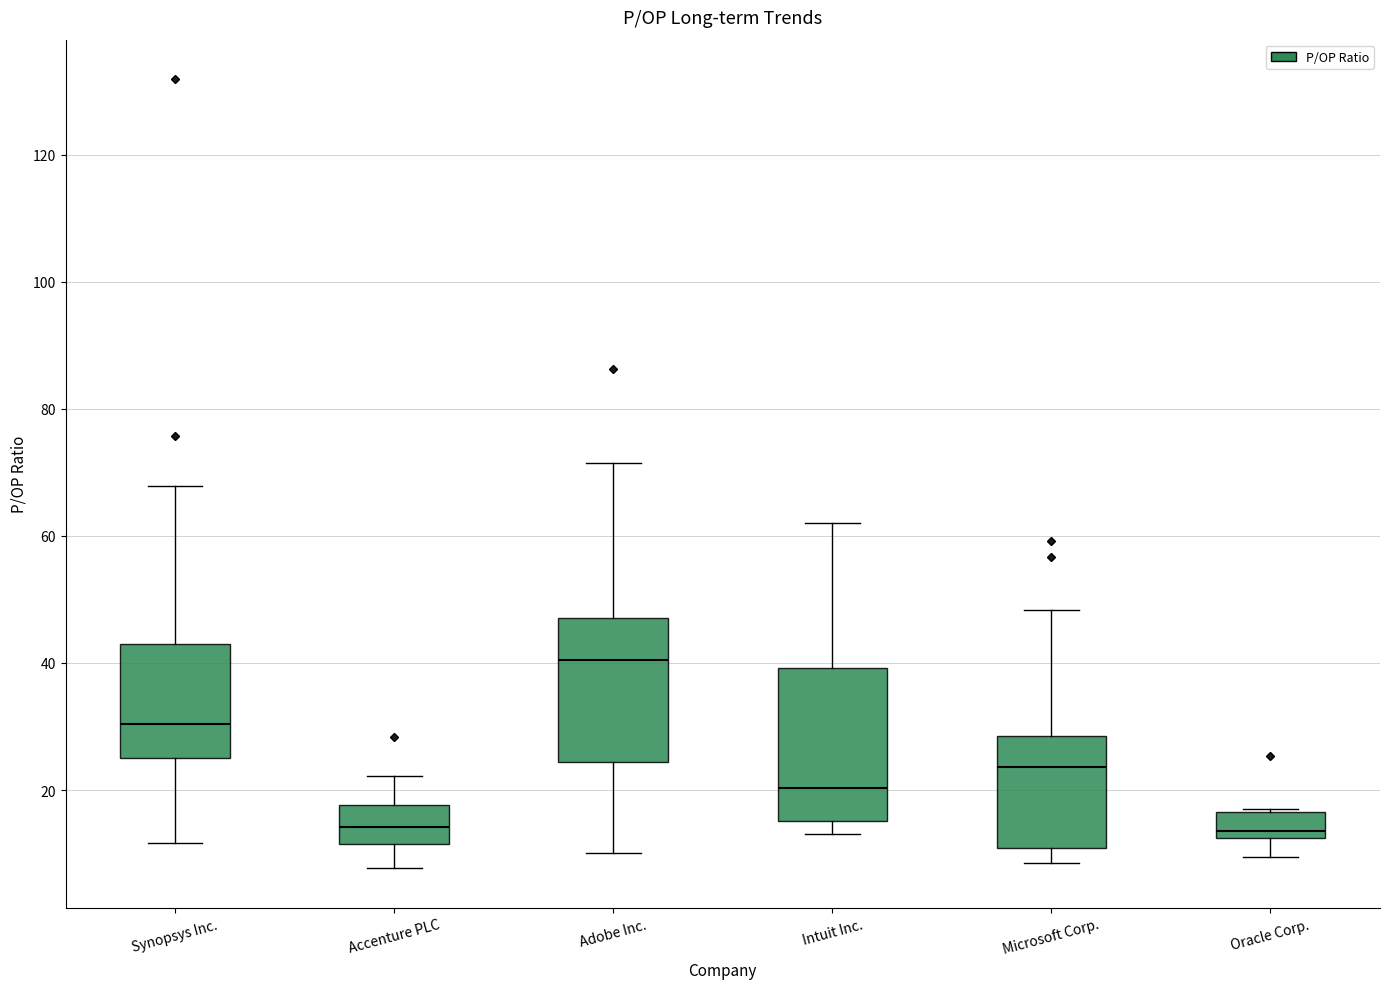

Where does the median line of the box for Oracle Corp. sit on the y-axis? The values are not printed on the chart, so give them approximately, as read against the axis.

14